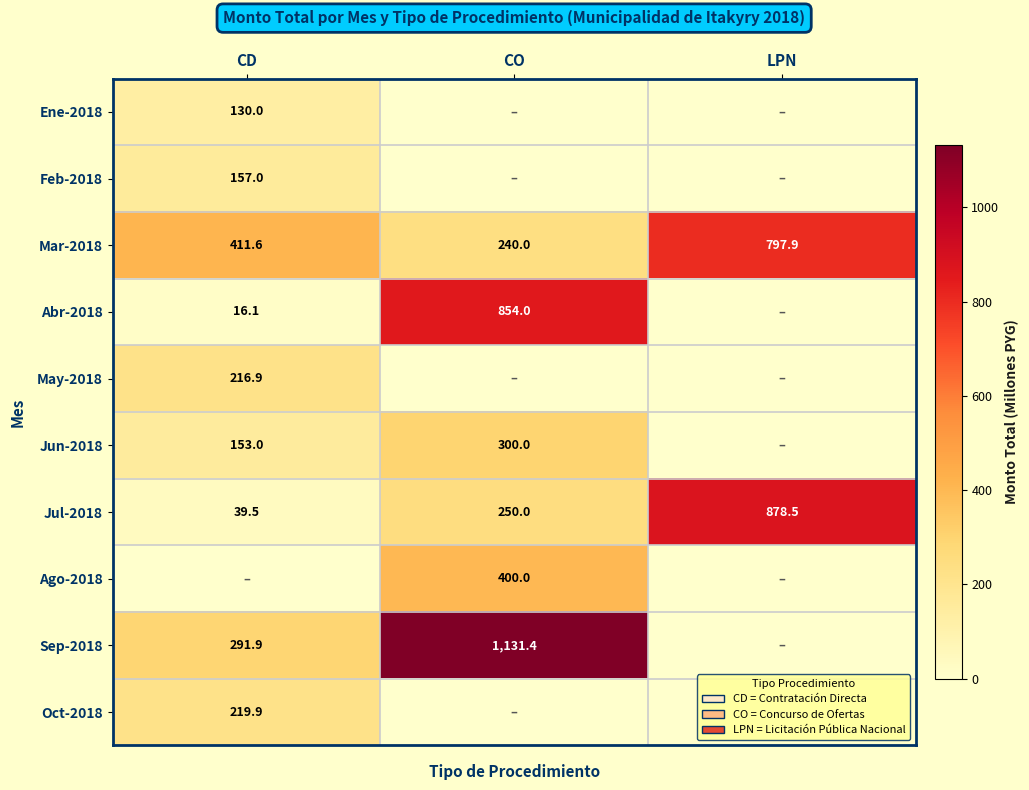

True or false: Jul-2018 has a value of 39.5 at CD.

True